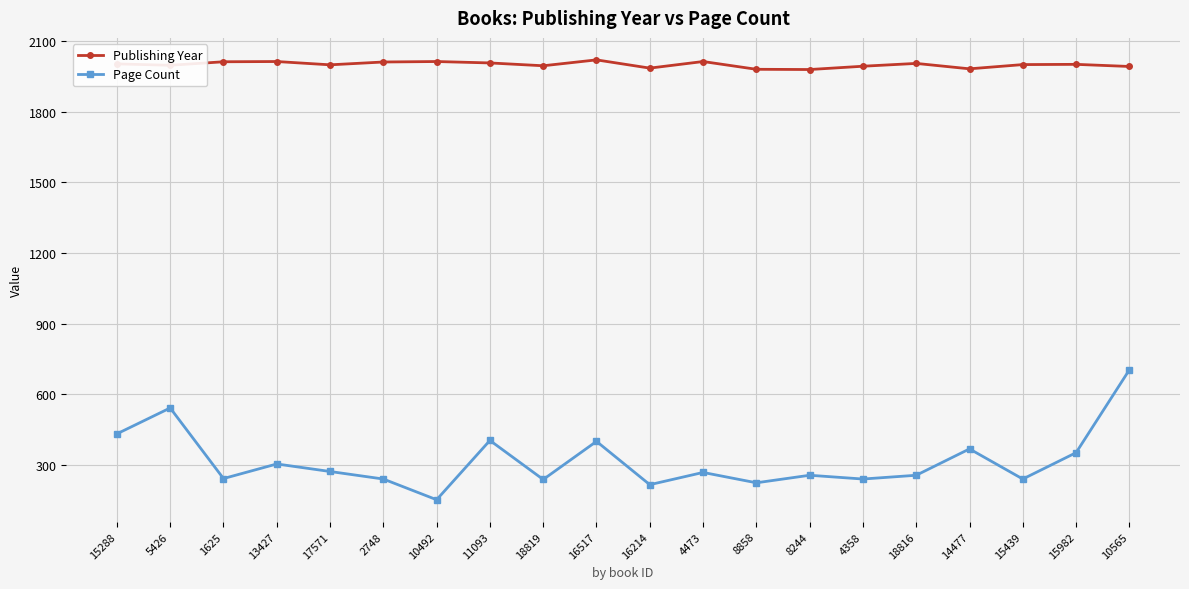

What is the total value across all series at 15439?

2241